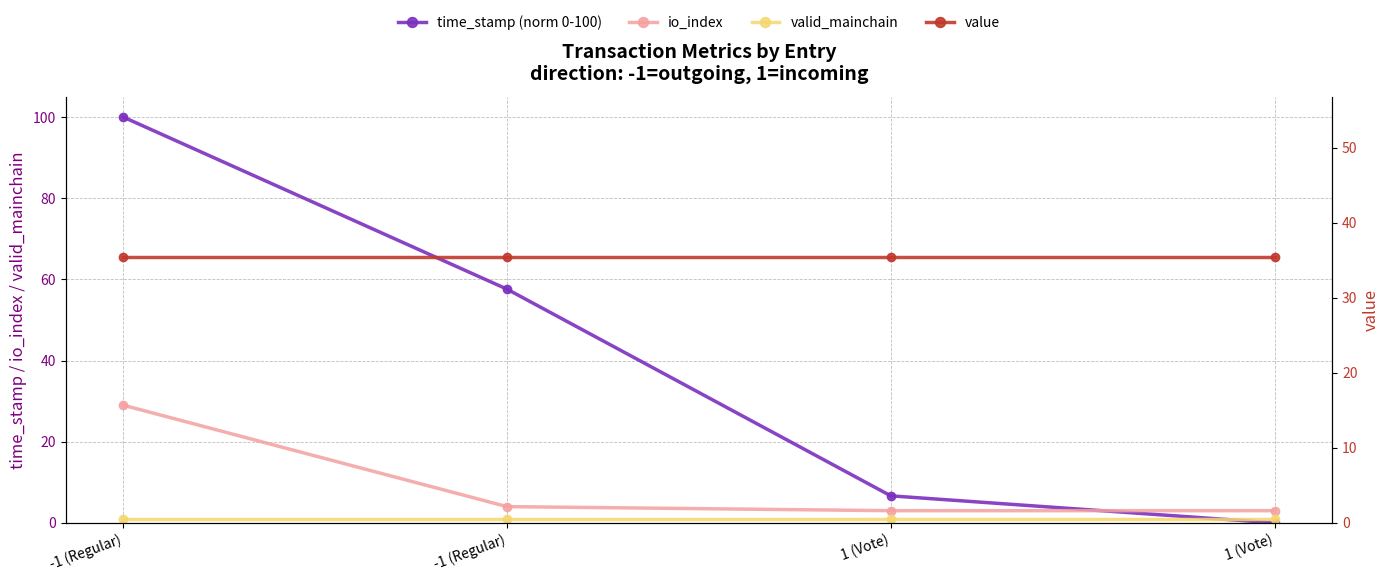

At how many categories does at least one series exceed 49?

2